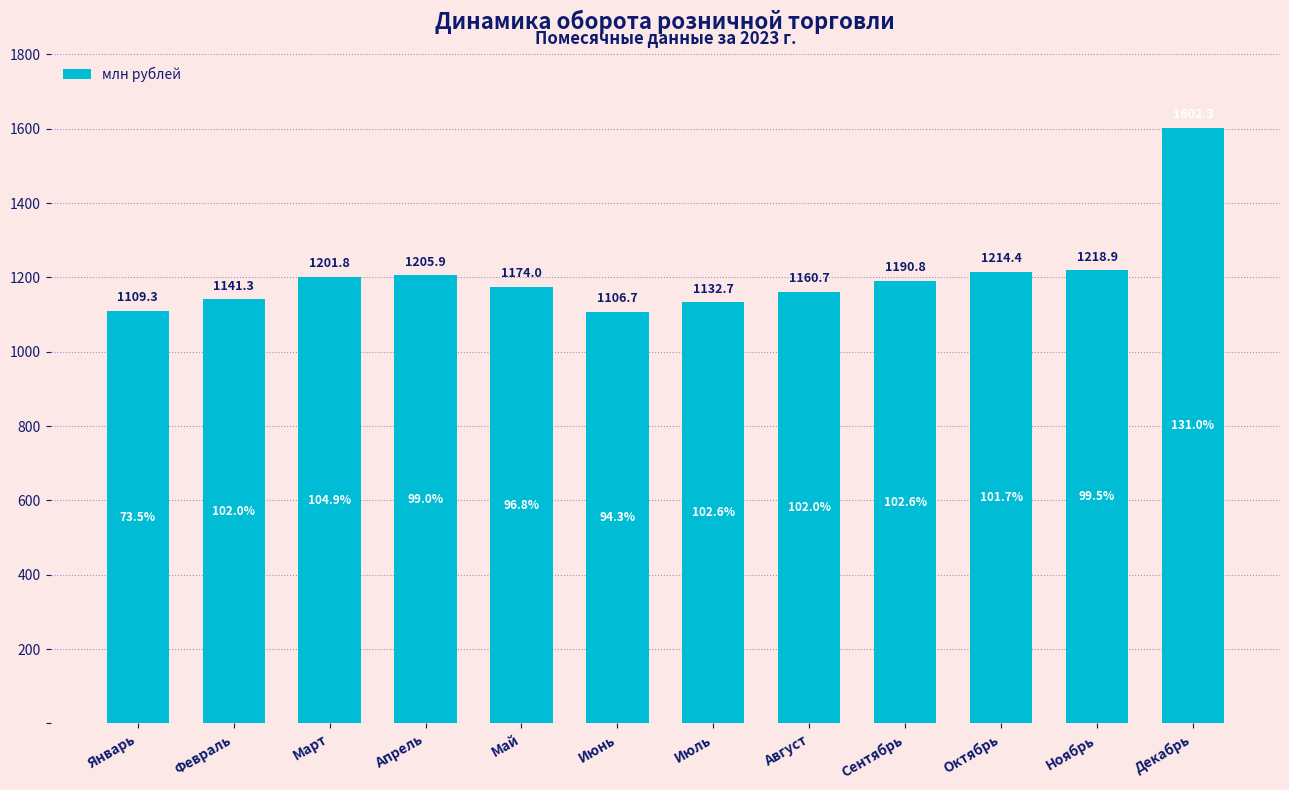

Reading right to left, transcribe all the data shown in this chart.

1602.3	1218.9	1214.4	1190.8	1160.7	1132.7	1106.7	1174.0	1205.9	1201.8	1141.3	1109.3